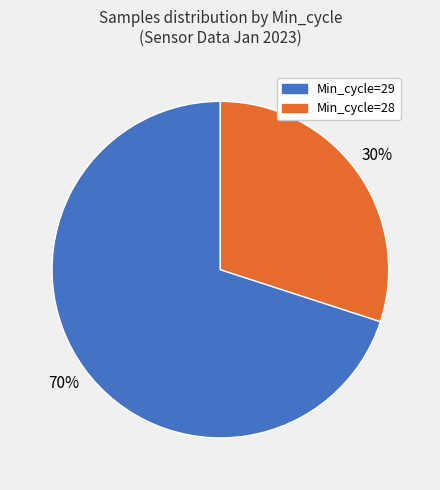

How many slices are in this pie chart?

2